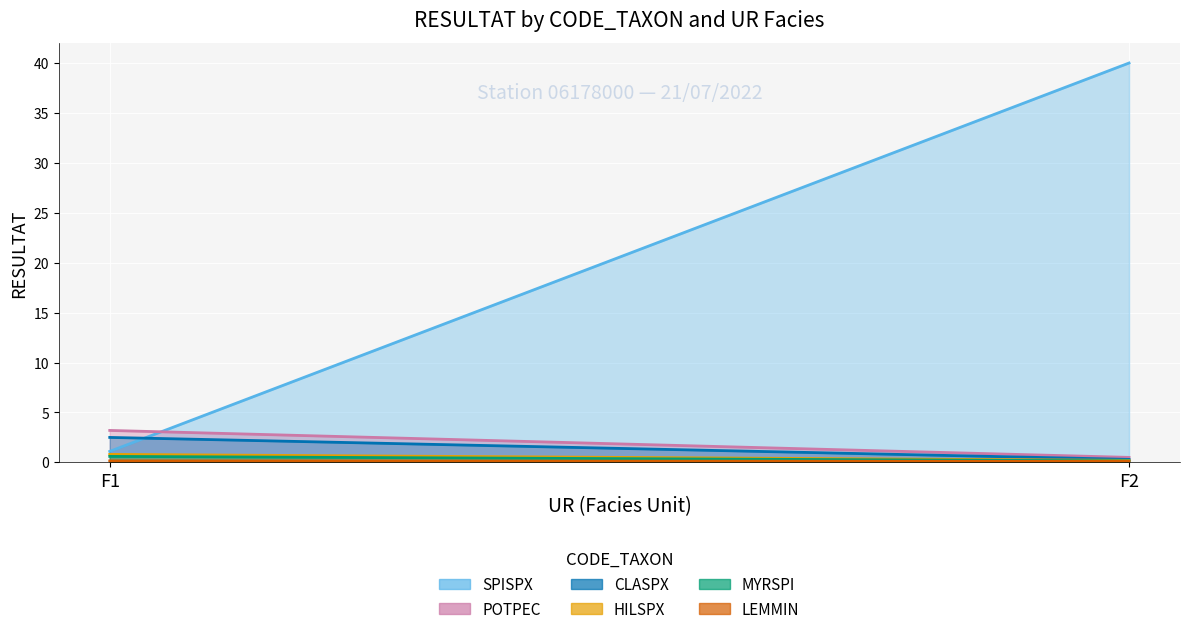

Rank the series by their maximum value, from lowest to highest.

LEMMIN, MYRSPI, HILSPX, CLASPX, POTPEC, SPISPX